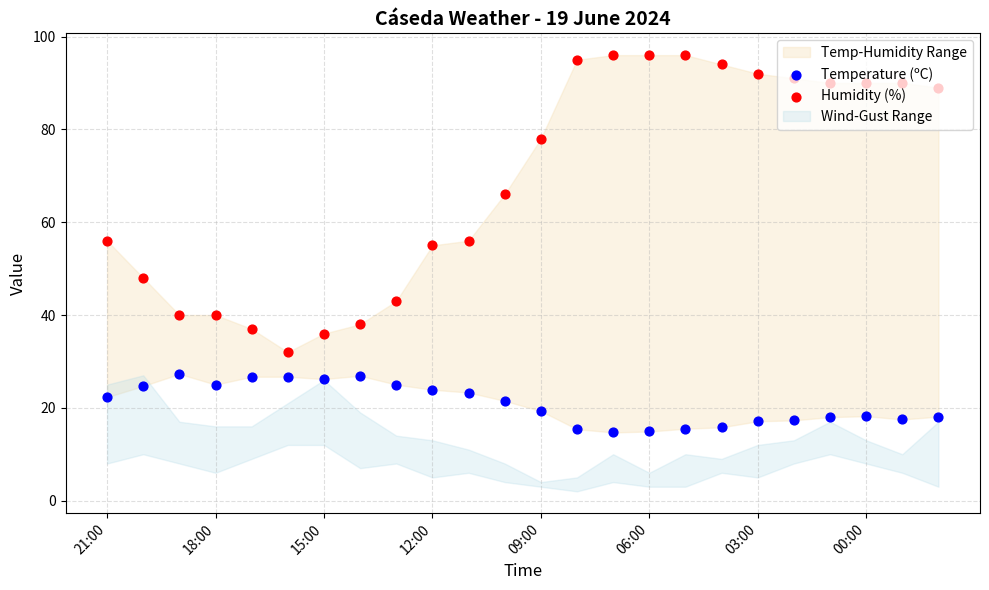

Which series has the widest spread of Y values?

Humidity (%)